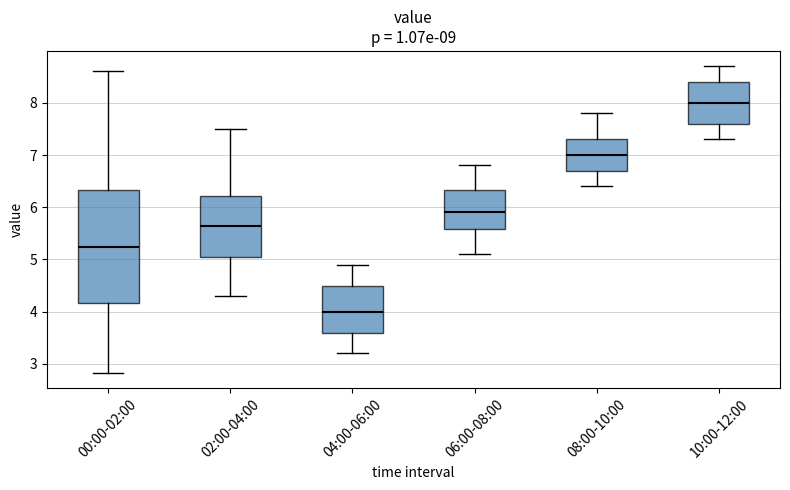

Reading left to right, read every box against the y-axis: the position of its median line, the range the box covers, and the ends of its whiskers. The values are not printed on the chart, so give them approximately, as read against the axis.

00:00-02:00: median 5.2, box 4.2 to 6.3, whiskers 2.8 to 8.6
02:00-04:00: median 5.7, box 5.1 to 6.2, whiskers 4.3 to 7.5
04:00-06:00: median 4.0, box 3.6 to 4.5, whiskers 3.2 to 4.9
06:00-08:00: median 5.9, box 5.6 to 6.3, whiskers 5.1 to 6.8
08:00-10:00: median 7.0, box 6.7 to 7.3, whiskers 6.4 to 7.8
10:00-12:00: median 8.0, box 7.6 to 8.4, whiskers 7.3 to 8.7